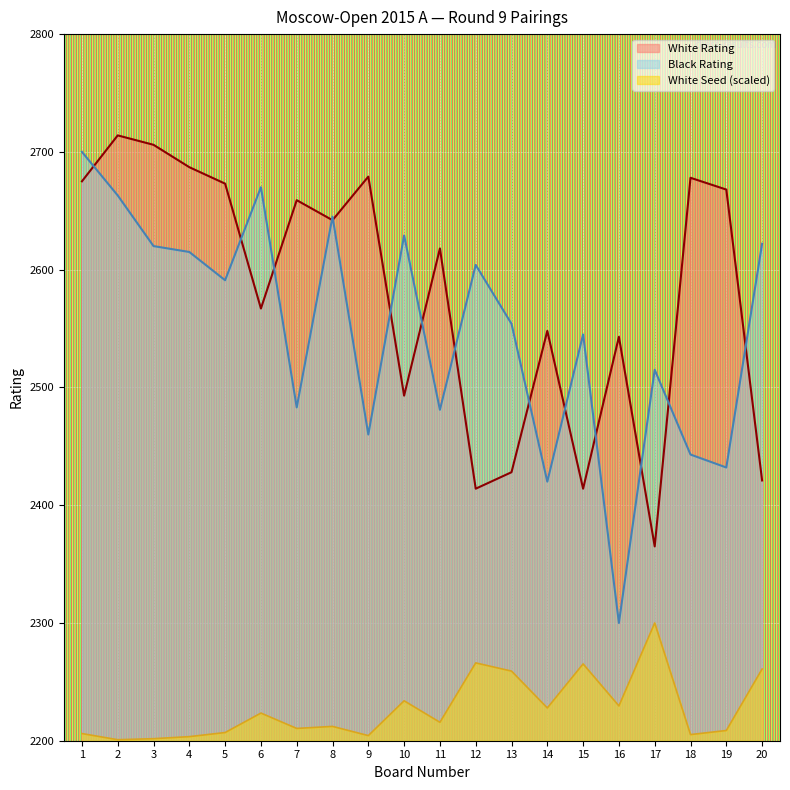

How many distinct data groups are displayed?

3